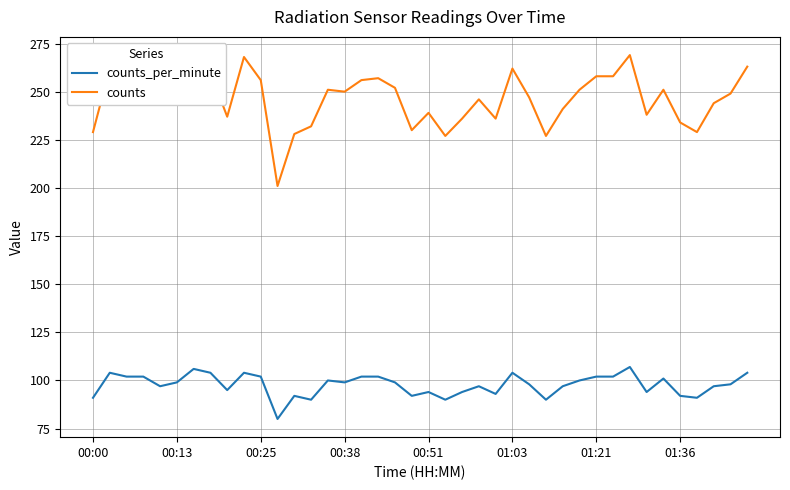

List the series in order of their peak value, lowest first.

counts_per_minute, counts